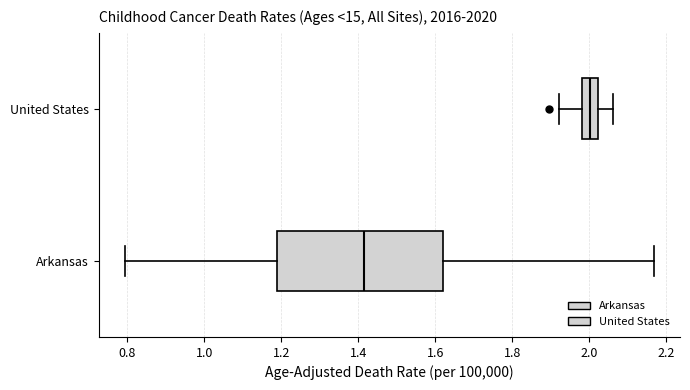

Which box's median line is the furthest to the right?

United States